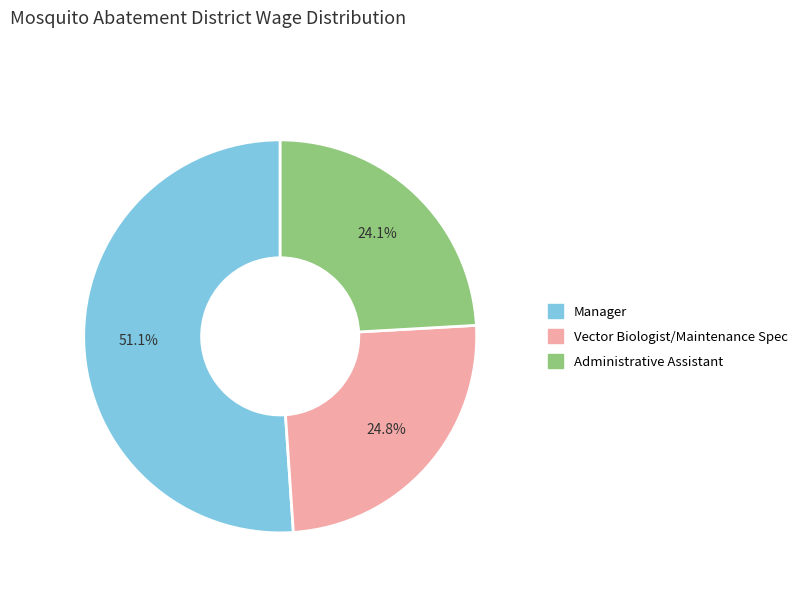

Which category has the biggest portion of the pie?

Manager